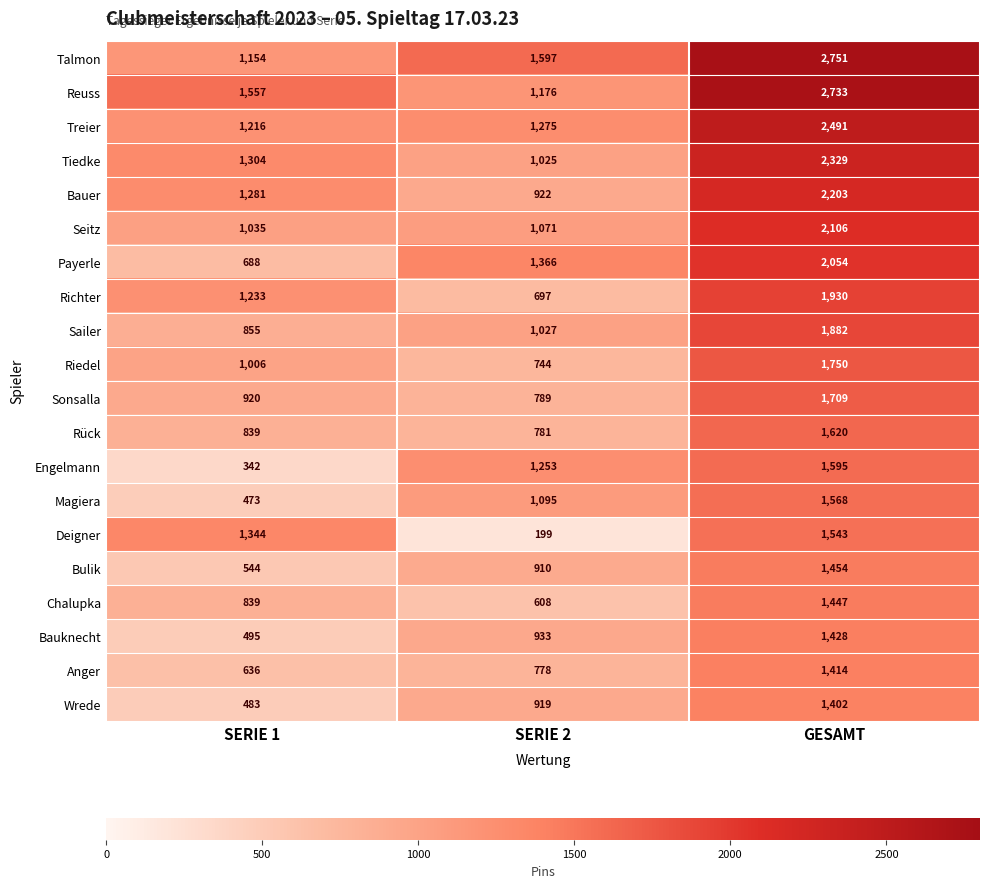

Which category has the highest value in the Talmon series?

GESAMT